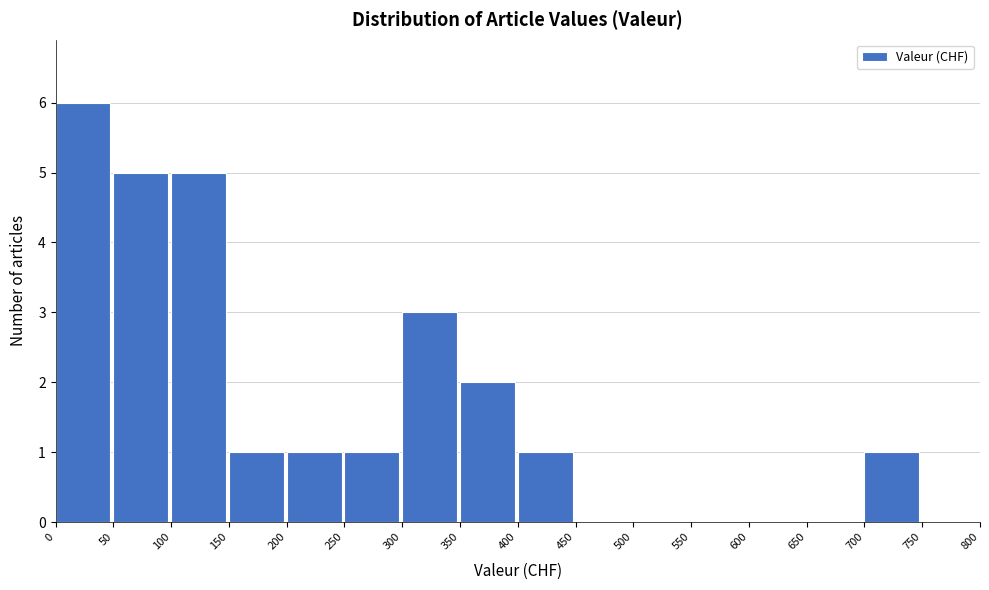

Reading left to right, list every bar in this chart as the range it spans on the x-axis followed by its height. The values are not printed on the chart, so give them approximately, as read against the axis.

0 to 50: 6
50 to 100: 5
100 to 150: 5
150 to 200: 1
200 to 250: 1
250 to 300: 1
300 to 350: 3
350 to 400: 2
400 to 450: 1
450 to 500: 0
500 to 550: 0
550 to 600: 0
600 to 650: 0
650 to 700: 0
700 to 750: 1
750 to 800: 0